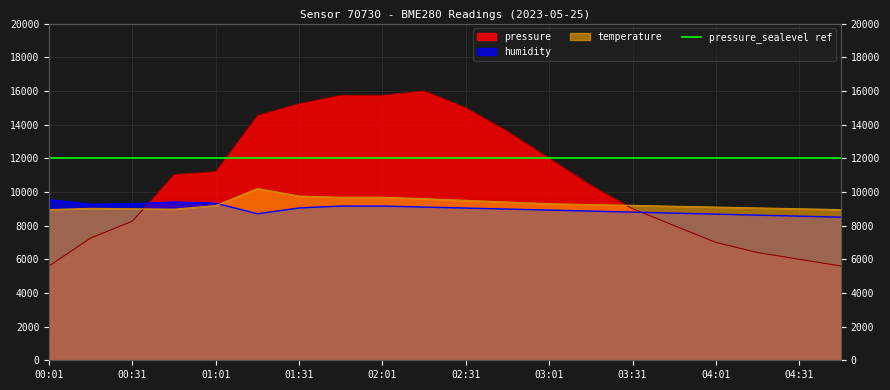

At how many categories does at least one series exceed 5703?

20